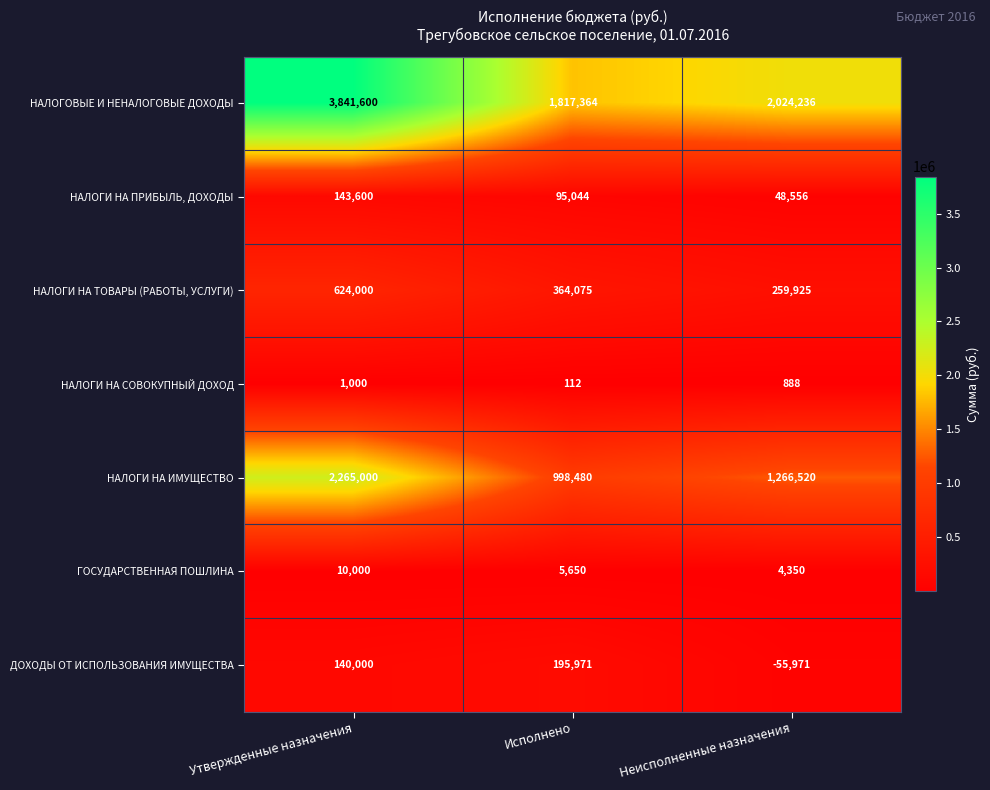

How many categories are shown in the chart?

3